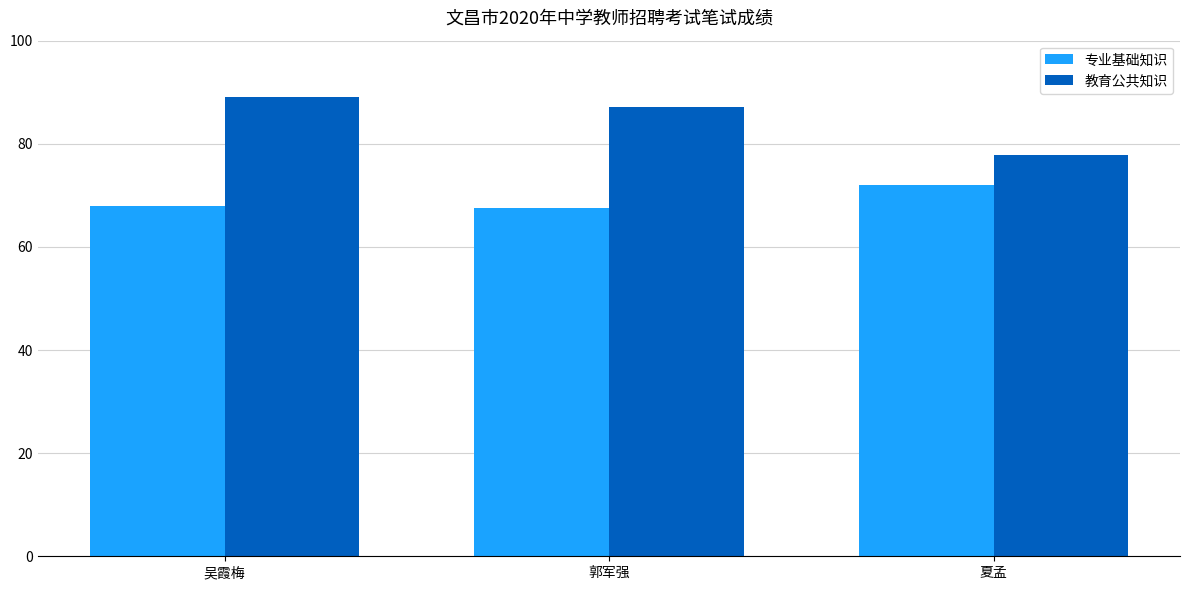

At which label does 专业基础知识 reach its peak?

夏孟